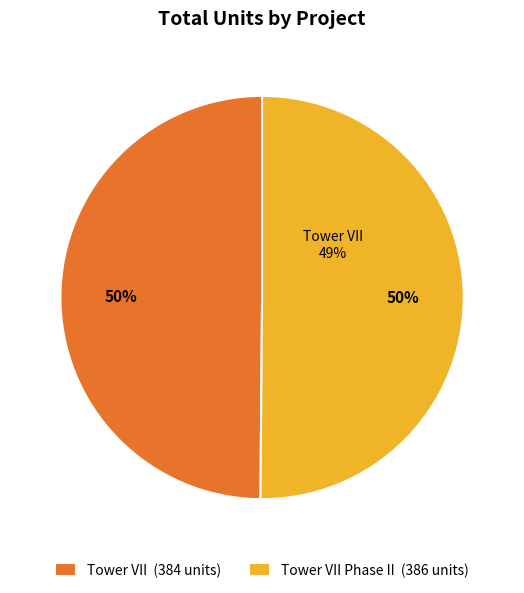

What is the total percentage of LANDMARK VILLAGE TOWER VII and LANDMARK VILLAGE TOWER VII PHASE II?

100.0%